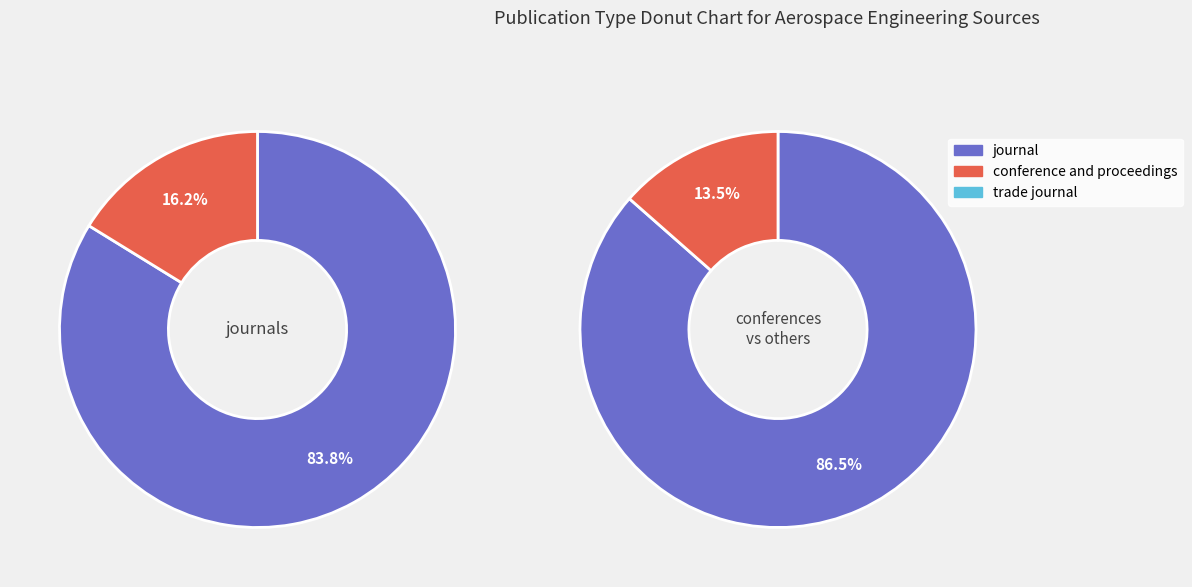

Approximately how many times larger is the value at conference and proceedings compared to journal?

0.2